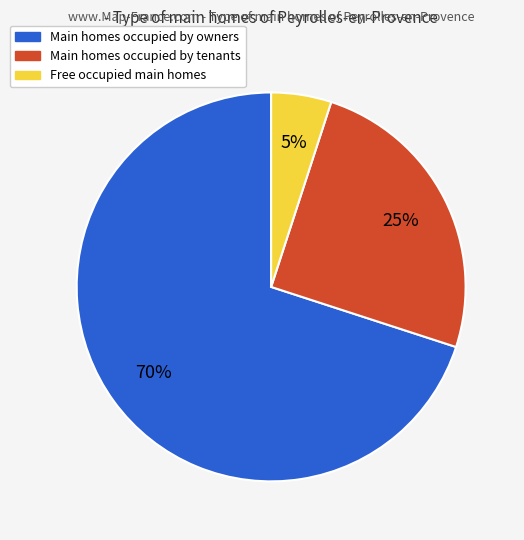

To the nearest percent, what is the difference between the largest and smallest slice percentages?

65%